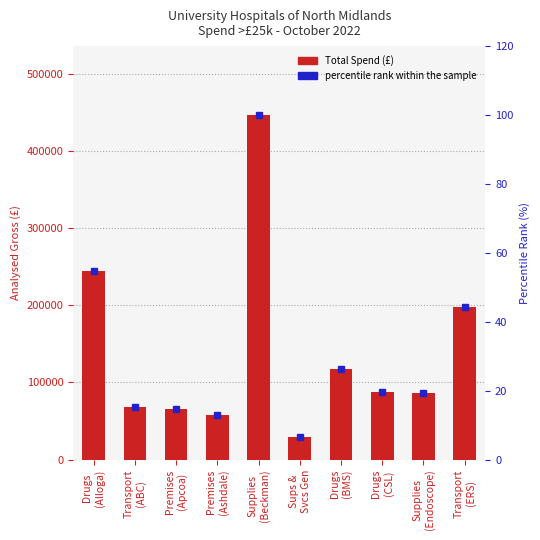

At which category is the sum across all series the highest?

Supplies
(Beckman)